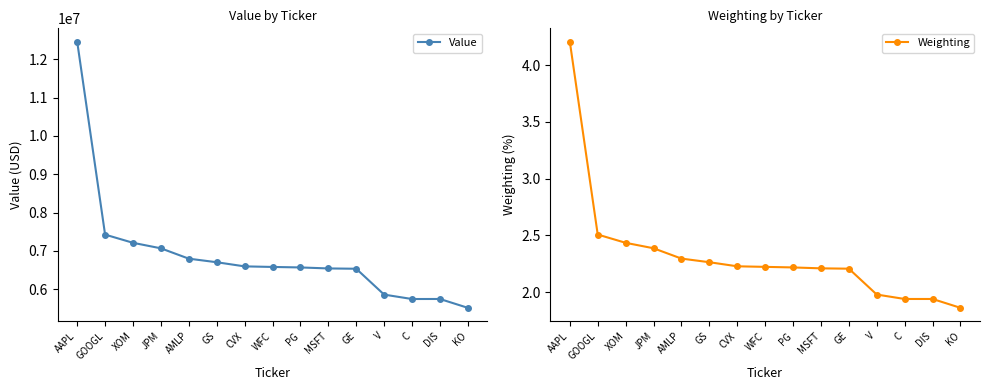

List the labels in order of Weighting value, largest first.

AAPL, GOOGL, XOM, JPM, AMLP, GS, CVX, WFC, PG, MSFT, GE, V, C, DIS, KO